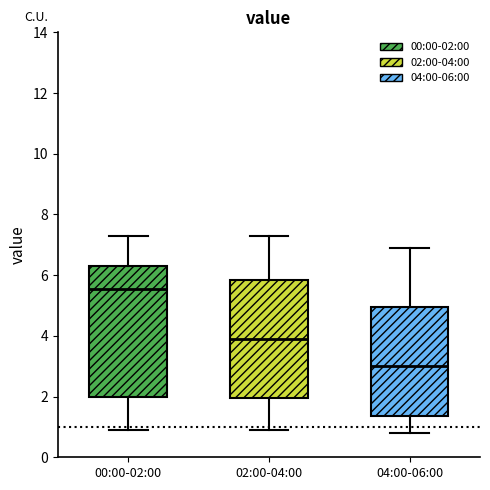

Reading left to right, transcribe this box plot: for each box, give where its median line is, the range the box spans, and where its two whiskers end, as read against the y-axis. The values are not printed on the chart, so give them approximately, as read against the axis.

00:00-02:00: median 5.6, box 2.0 to 6.4, whiskers 1.0 to 7.4
02:00-04:00: median 4.0, box 2.0 to 5.8, whiskers 1.0 to 7.4
04:00-06:00: median 3.0, box 1.4 to 5.0, whiskers 0.8 to 7.0